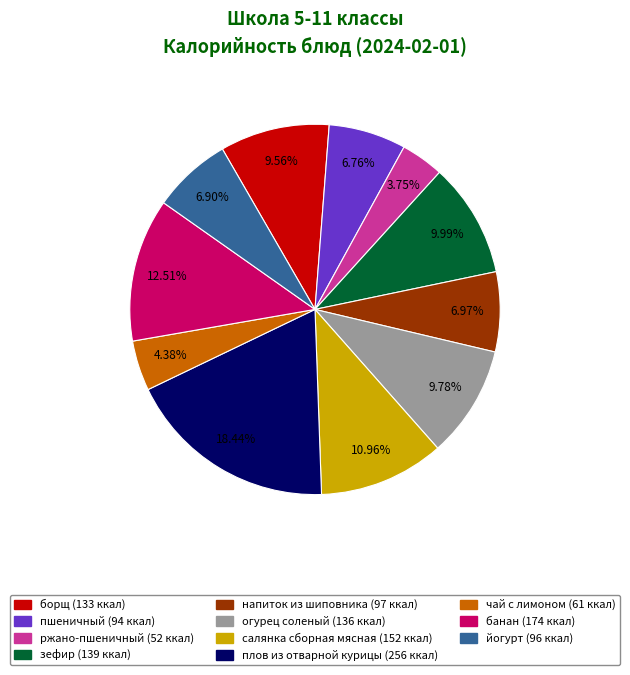

To the nearest percent, what portion does напиток из шиповника represent?

7%